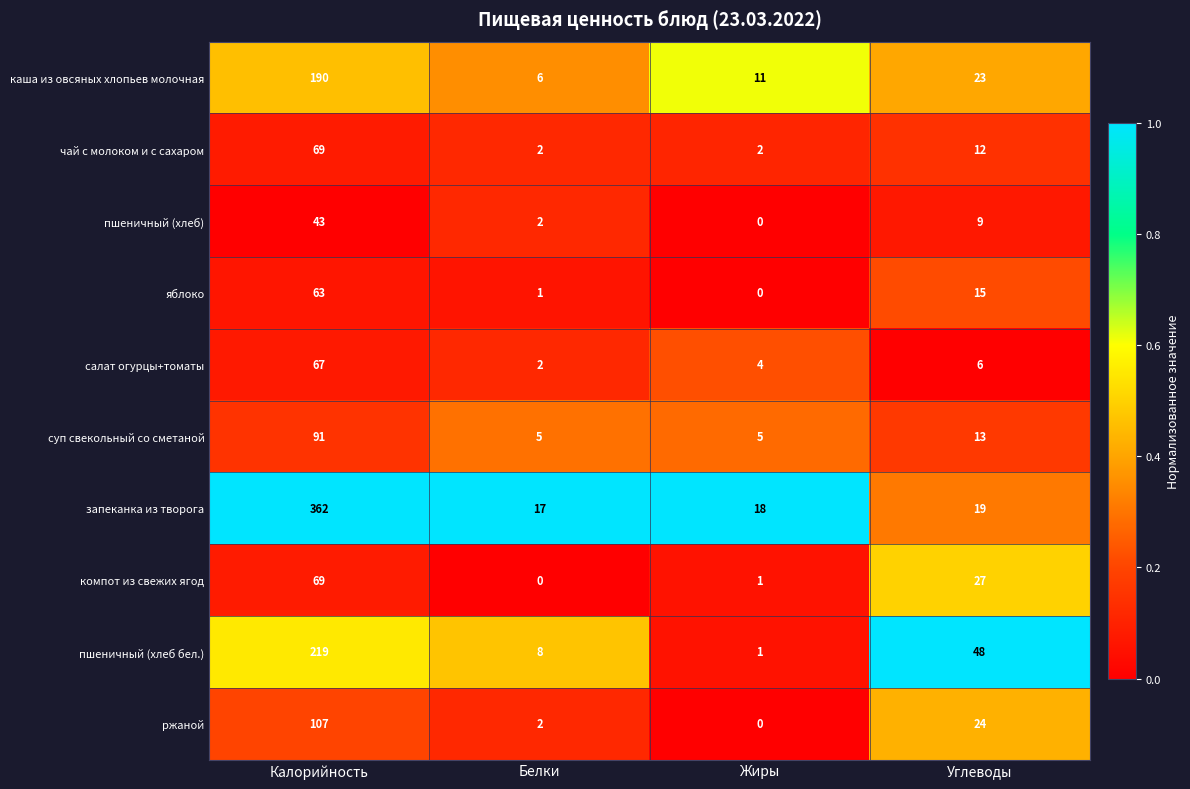

Count the number of categories in the chart.

4